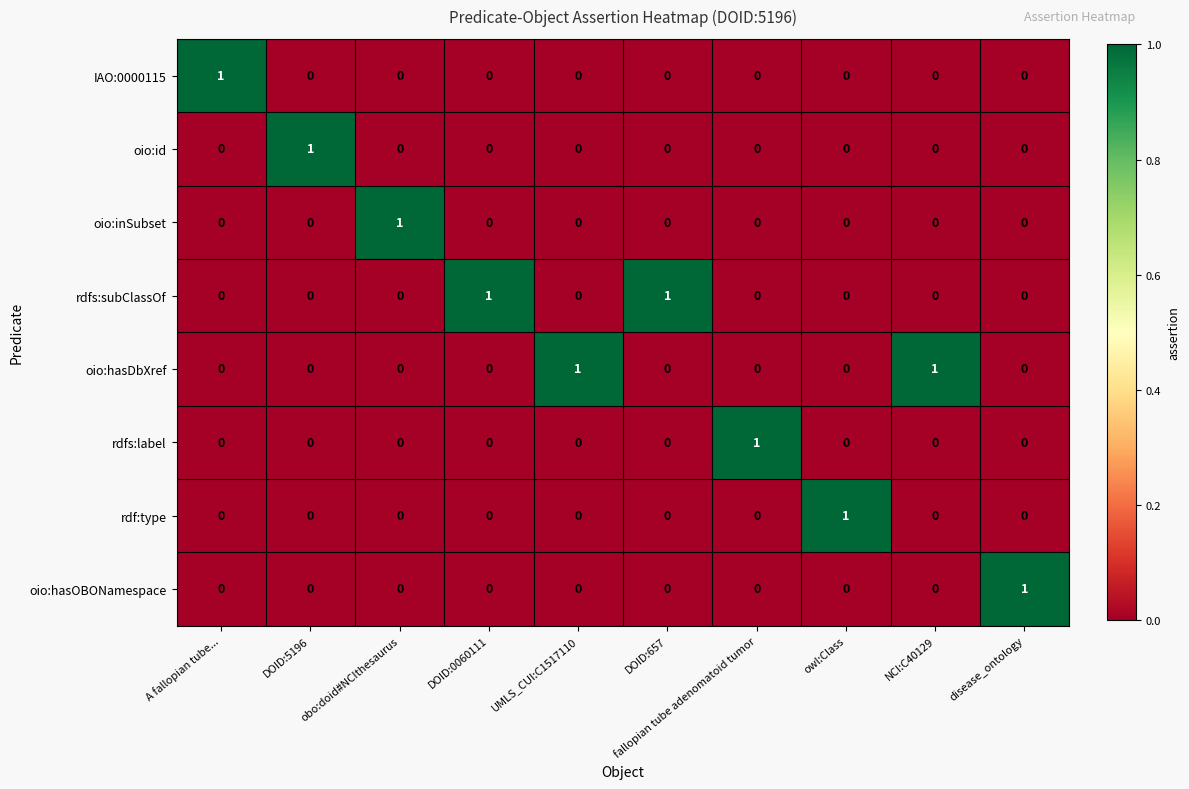

What is the total value across all series at A fallopian tube...?

1